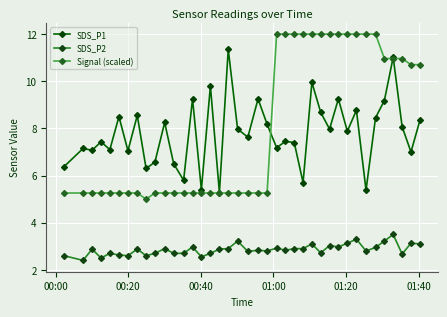

What are all the series names shown in the legend?

SDS_P1, SDS_P2, Signal (scaled)